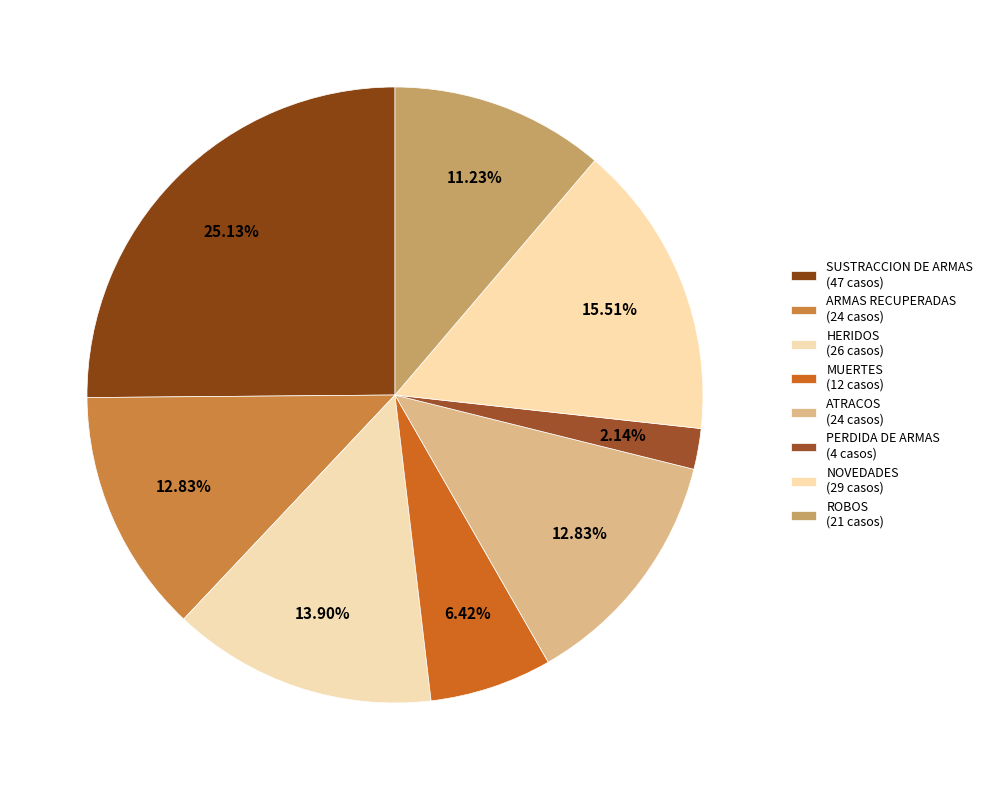

How many slices are in this pie chart?

8